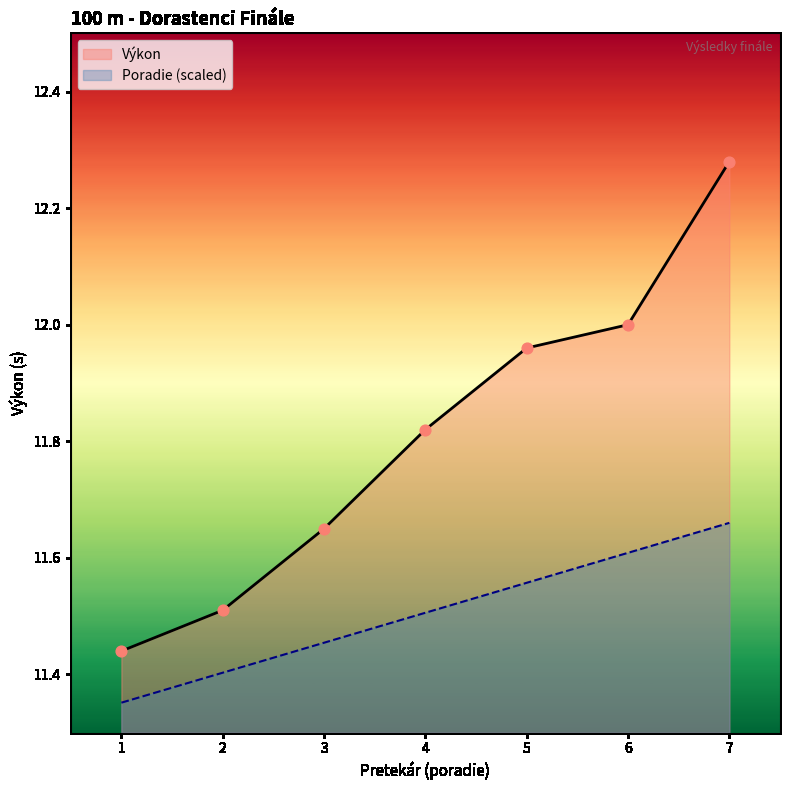

Which series has the largest total across all categories?

Výkon